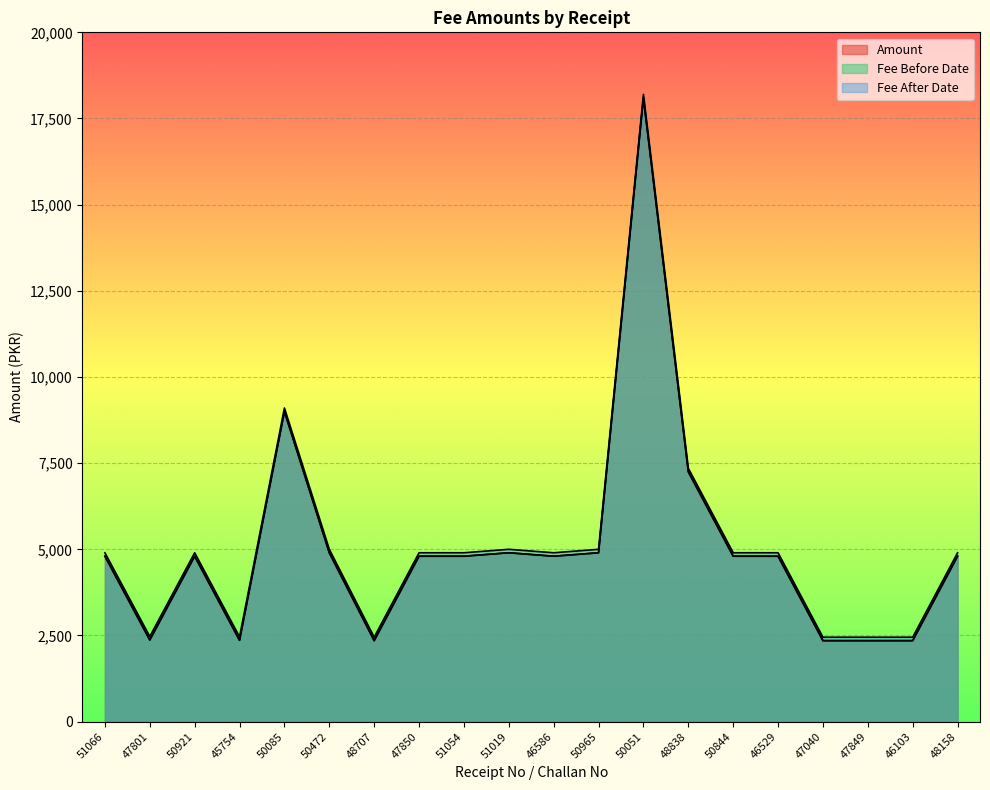

What is the difference between the highest and lowest values at 47040?

100